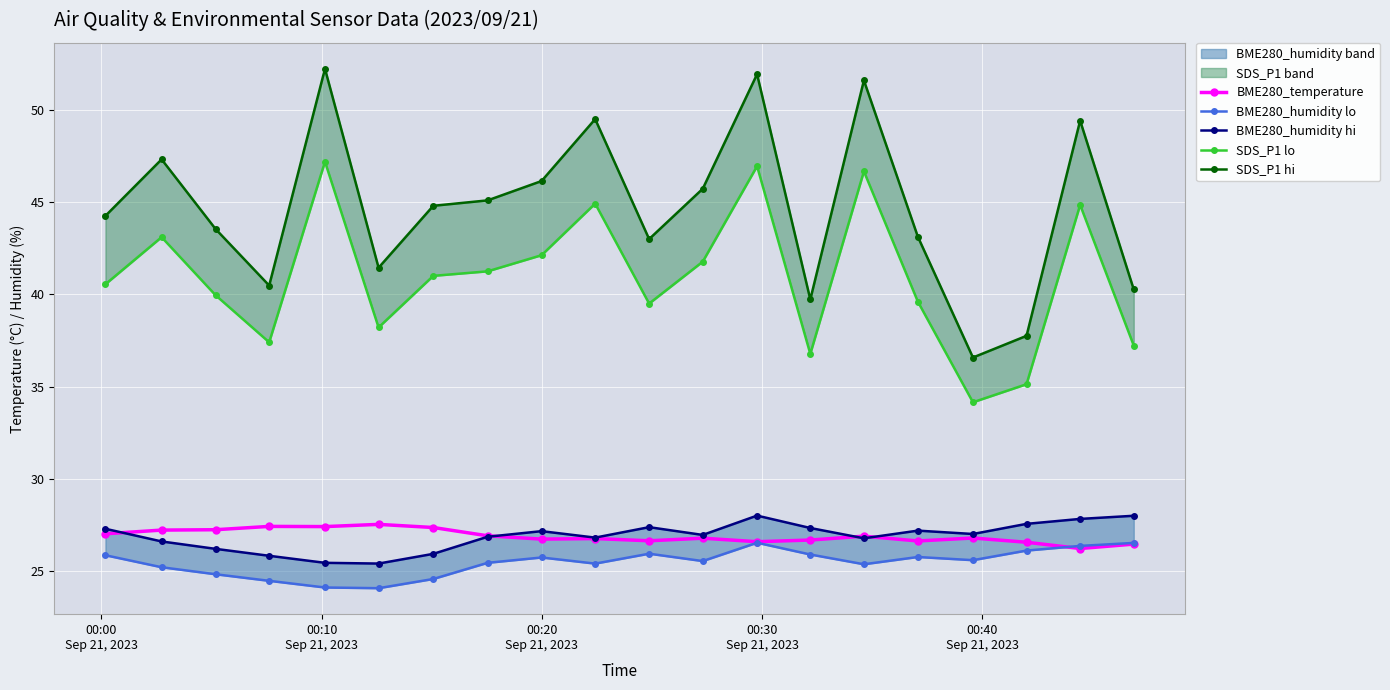

True or false: BME280_temperature has more than 1 points higher than both neighbors.

True